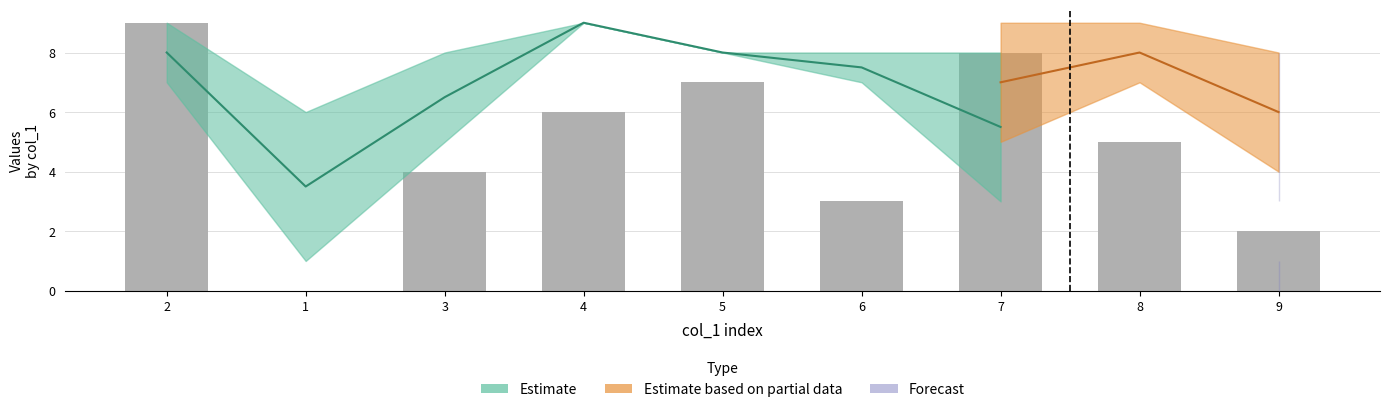

How many values are above zero?

8